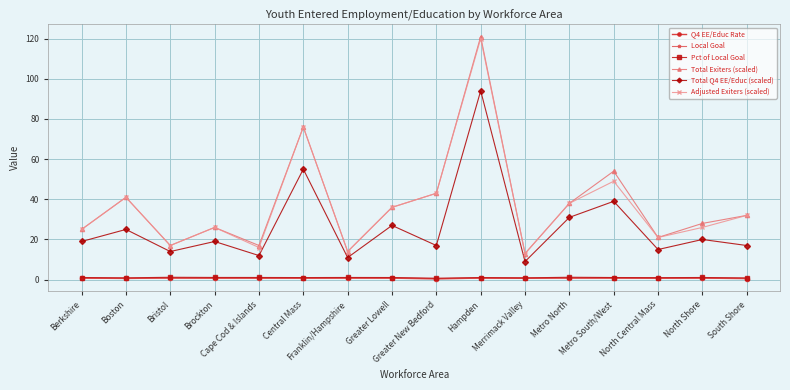

True or false: Adjusted Exiters (scaled) has a value of 41.8 at Brockton.

False